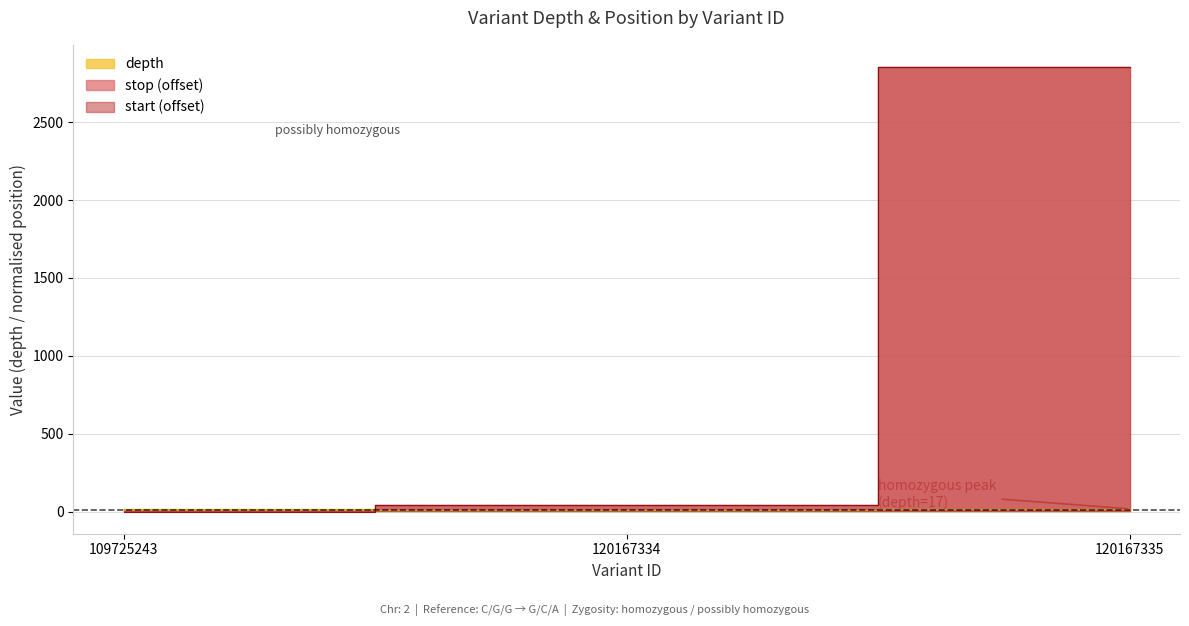

How many values in the stop series exceed 43?

1